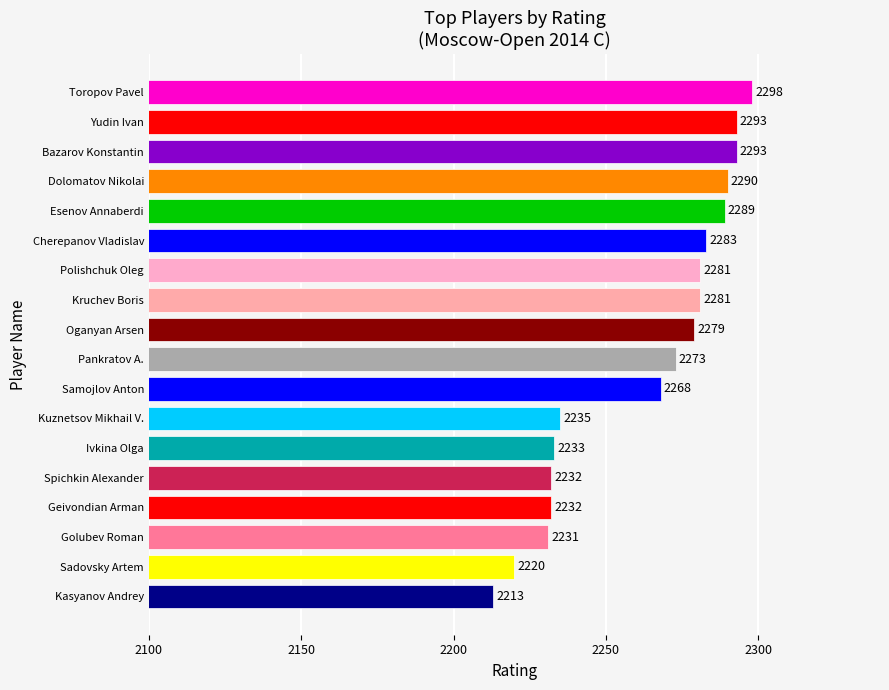

At which label is the value closest to 2255?

Samojlov Anton